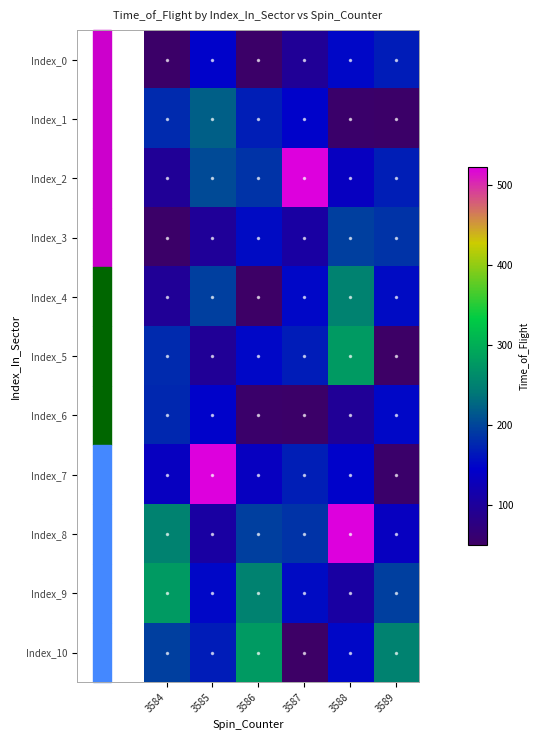

Reading left to right, what are all the values shown in this chart?

Index_0: 3584=53	3585=147	3586=53	3587=96	3588=151	3589=167
Index_1: 3584=179	3585=221	3586=169	3587=146	3588=55	3589=53
Index_2: 3584=95	3585=204	3586=186	3587=522	3588=134	3589=169
Index_3: 3584=53	3585=97	3586=155	3587=107	3588=194	3589=186
Index_4: 3584=95	3585=195	3586=50	3587=150	3588=251	3589=155
Index_5: 3584=179	3585=96	3586=151	3587=167	3588=278	3589=50
Index_6: 3584=176	3585=146	3586=55	3587=53	3588=96	3589=151
Index_7: 3584=134	3585=522	3586=134	3587=169	3588=146	3589=55
Index_8: 3584=251	3585=107	3586=194	3587=186	3588=522	3589=134
Index_9: 3584=278	3585=150	3586=251	3587=155	3588=107	3589=194
Index_10: 3584=194	3585=167	3586=278	3587=50	3588=150	3589=251